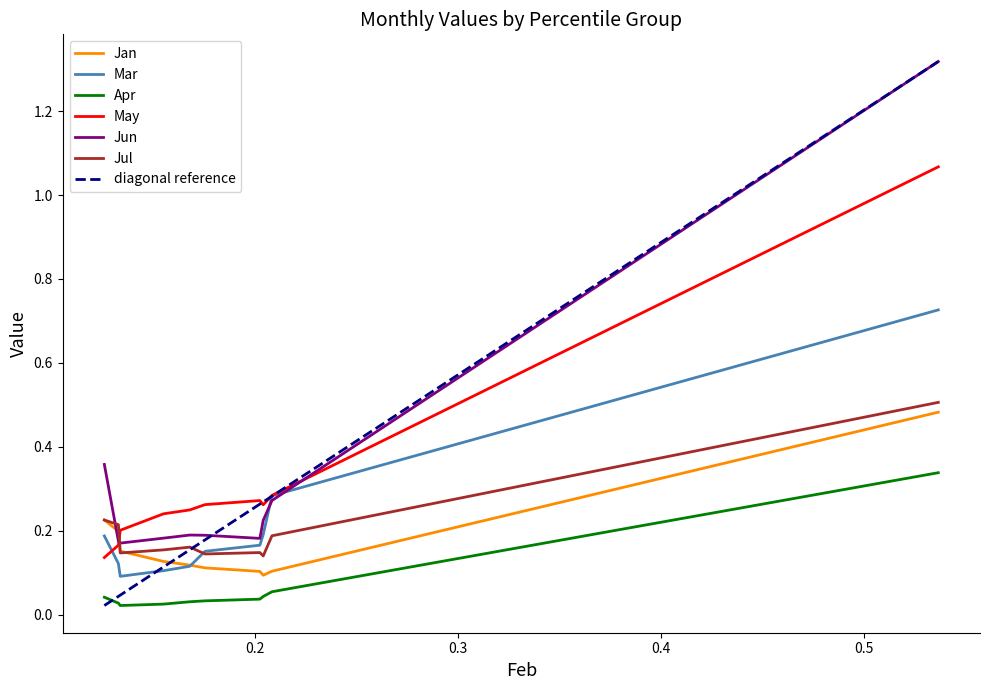

What are all the series names shown in the legend?

Jan, Mar, Apr, May, Jun, Jul